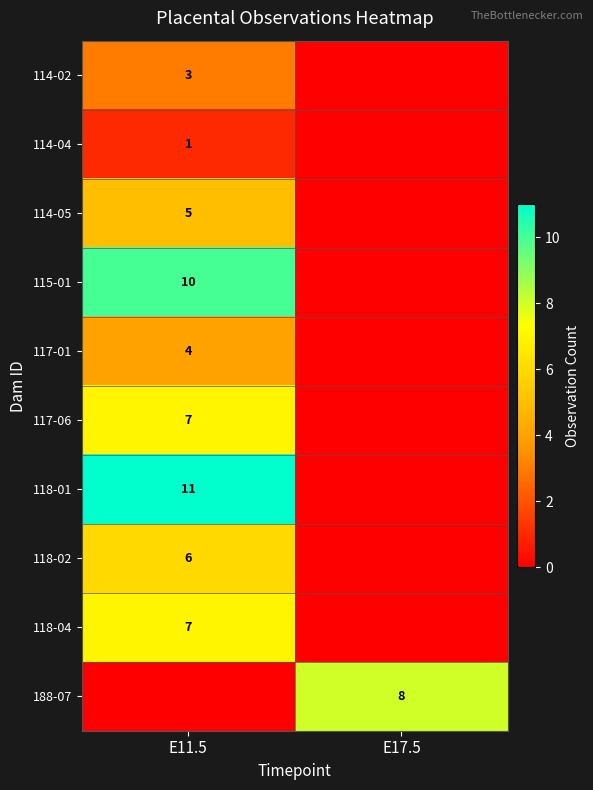

How many distinct data groups are displayed?

10